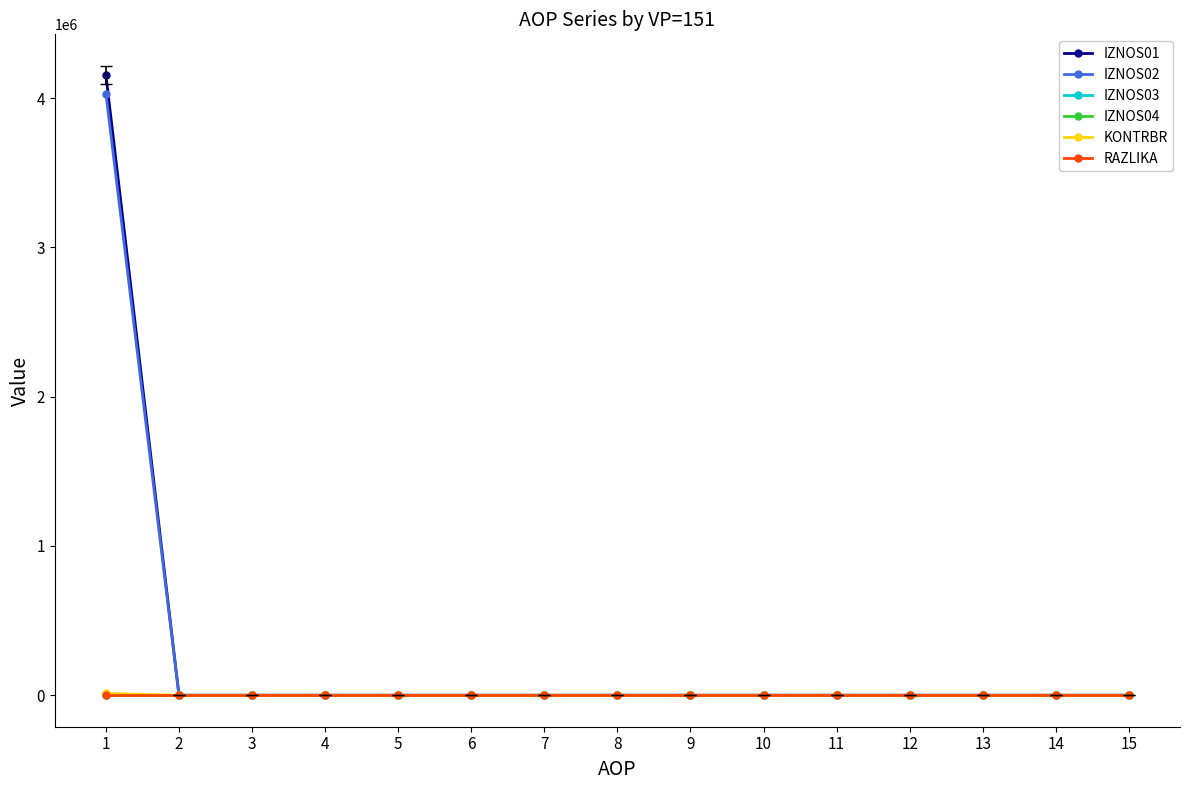

Is this an area chart (filled region under the line)?

No